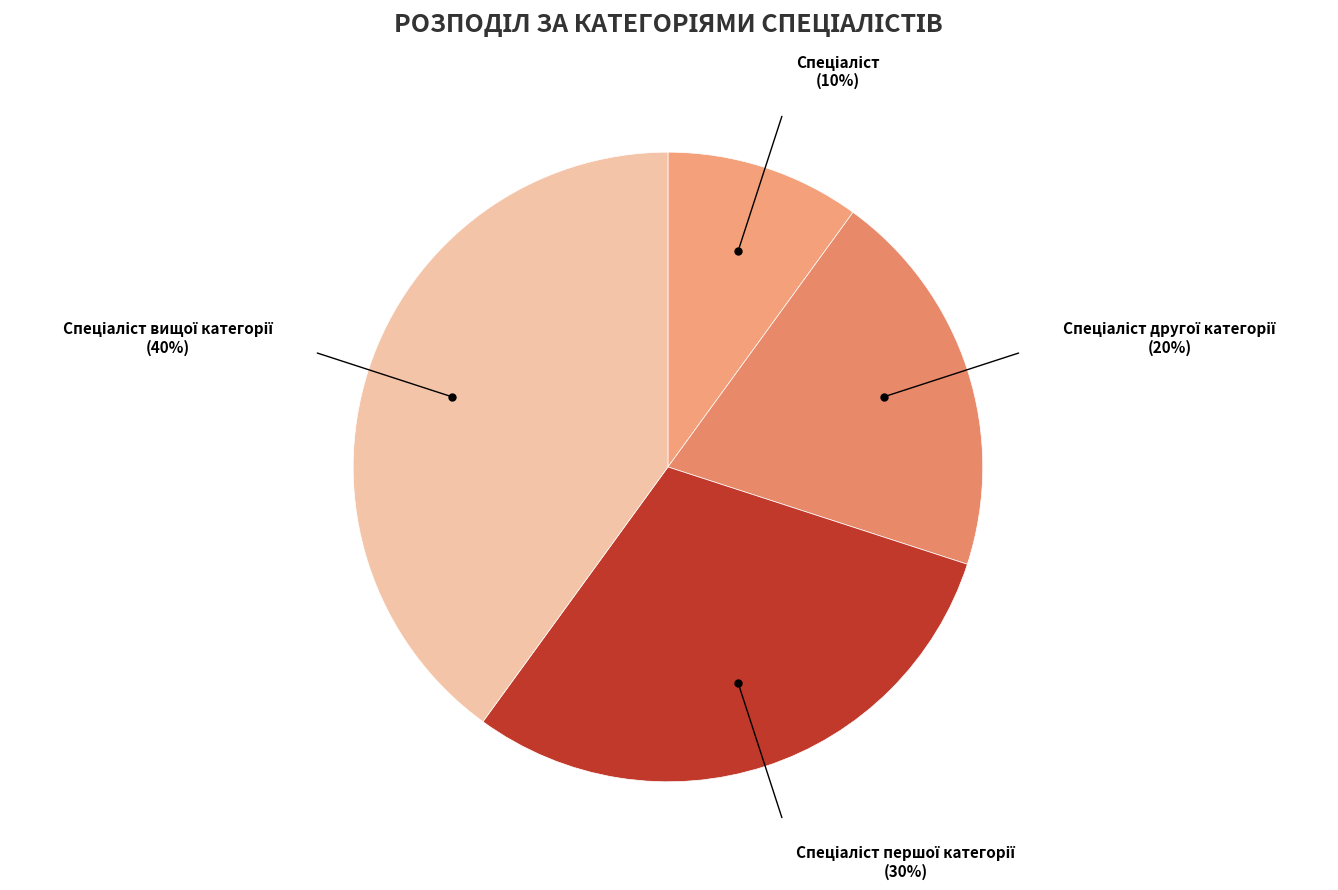

Is there any slice that represents more than half of the pie?

No